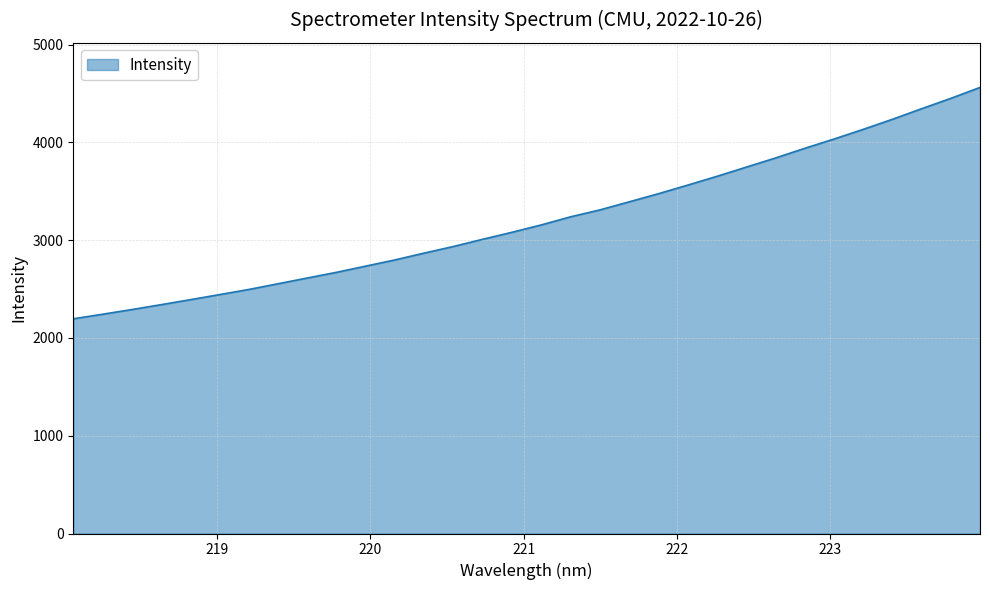

What is the maximum value shown in the chart?

4563.1